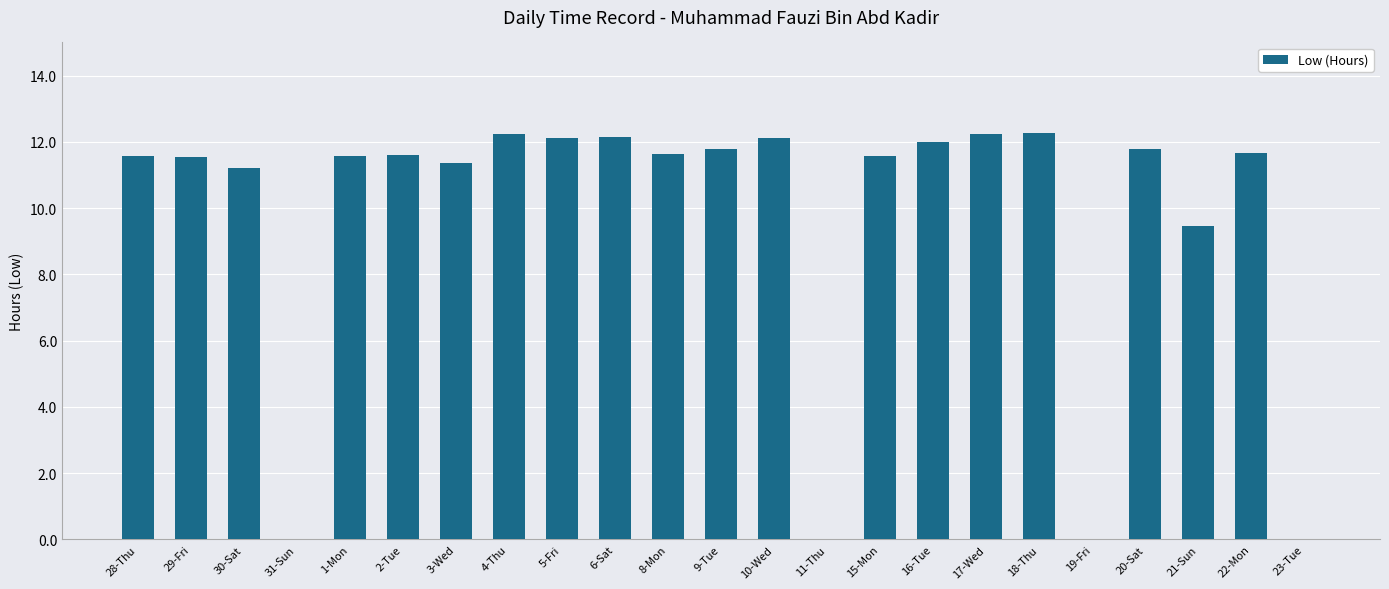

Where is the data nearest to the value 6?

21-Sun